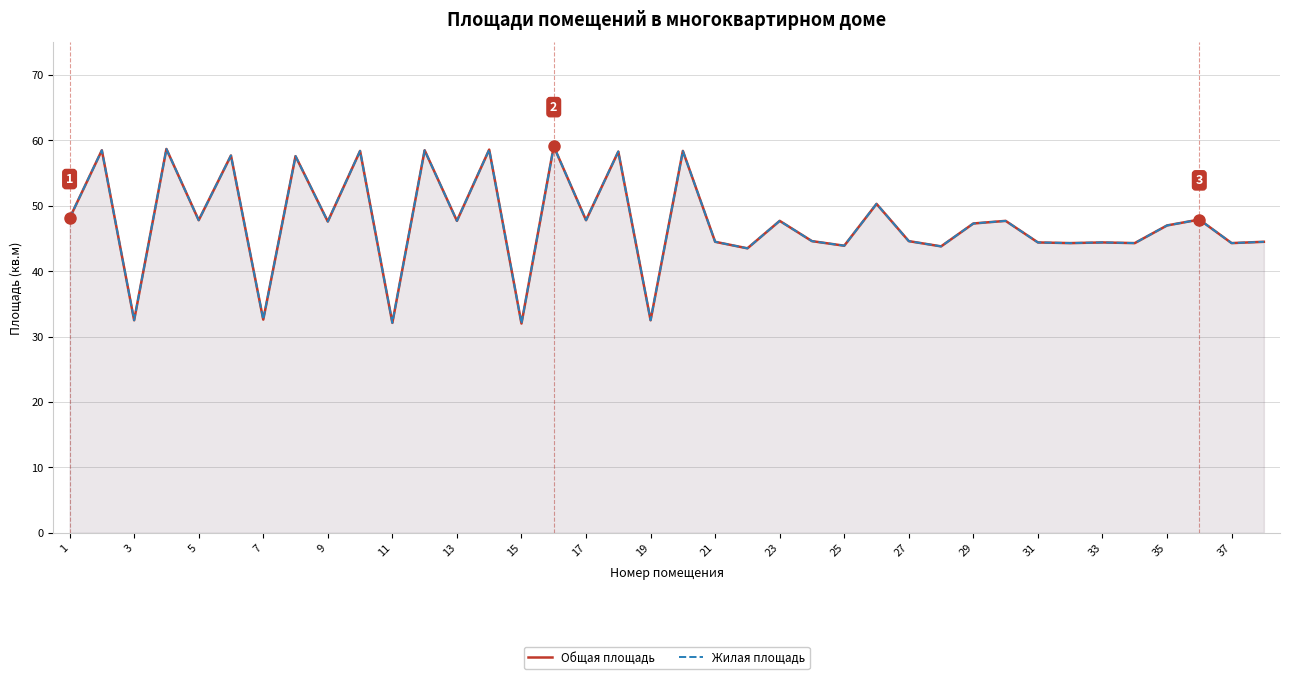

How many lines are shown in the chart?

2